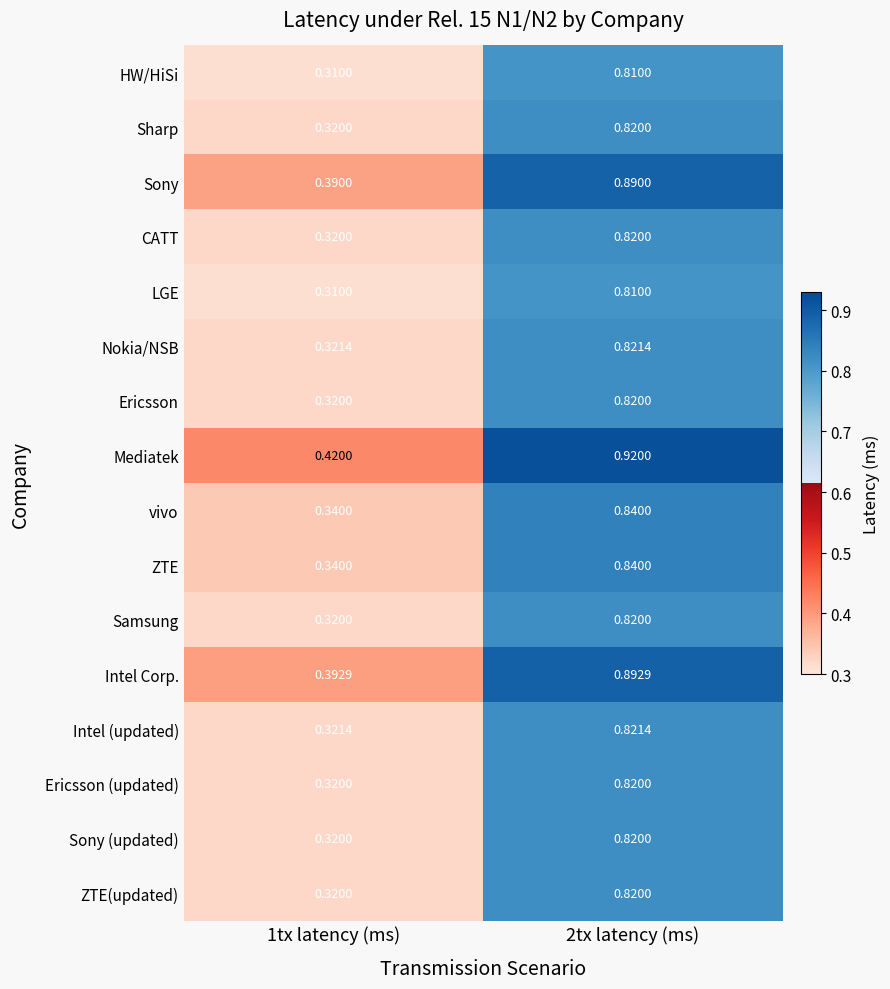

Is the value of LGE at 2tx latency (ms) greater than the value of vivo at 2tx latency (ms)?

No